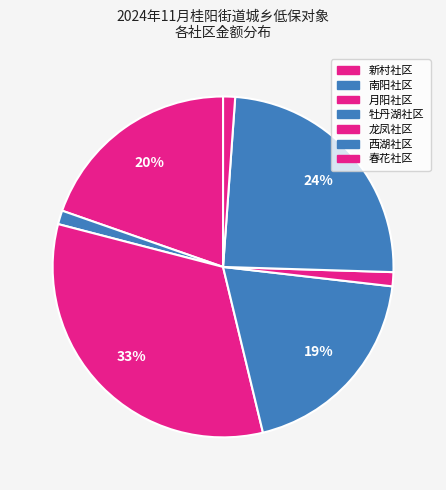

Is 新村社区 the majority of the pie?

No